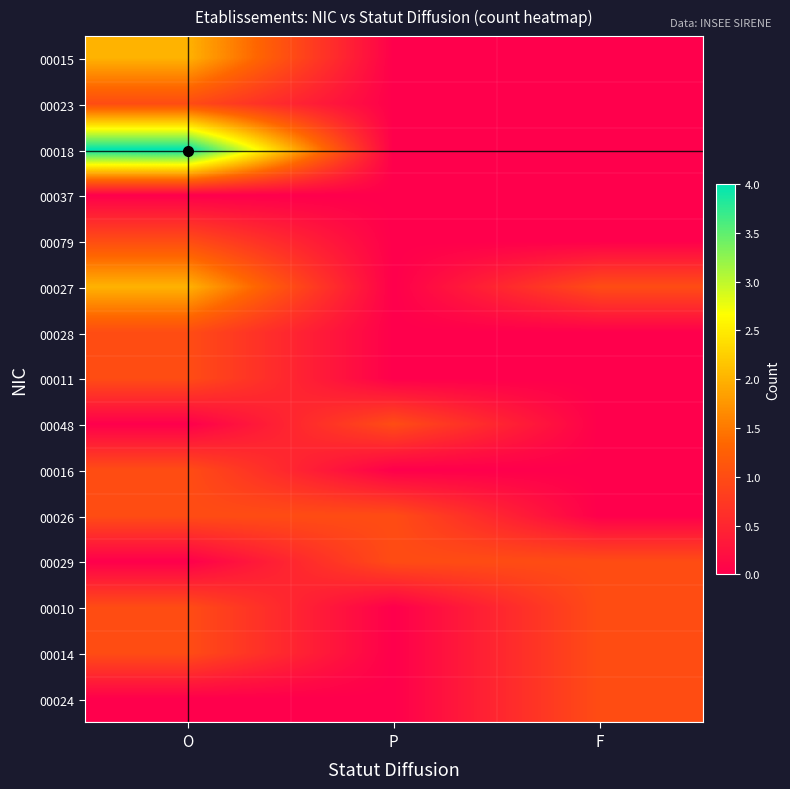

Reading left to right, list all the values displayed in this chart.

00015: O=2	P=0	F=0
00023: O=1	P=0	F=0
00018: O=4	P=0	F=0
00037: O=0	P=0	F=0
00079: O=1	P=0	F=0
00027: O=2	P=0	F=1
00028: O=1	P=0	F=0
00011: O=1	P=0	F=0
00048: O=0	P=1	F=0
00016: O=1	P=0	F=0
00026: O=1	P=1	F=0
00029: O=0	P=1	F=1
00010: O=1	P=0	F=1
00014: O=1	P=0	F=1
00024: O=0	P=0	F=1